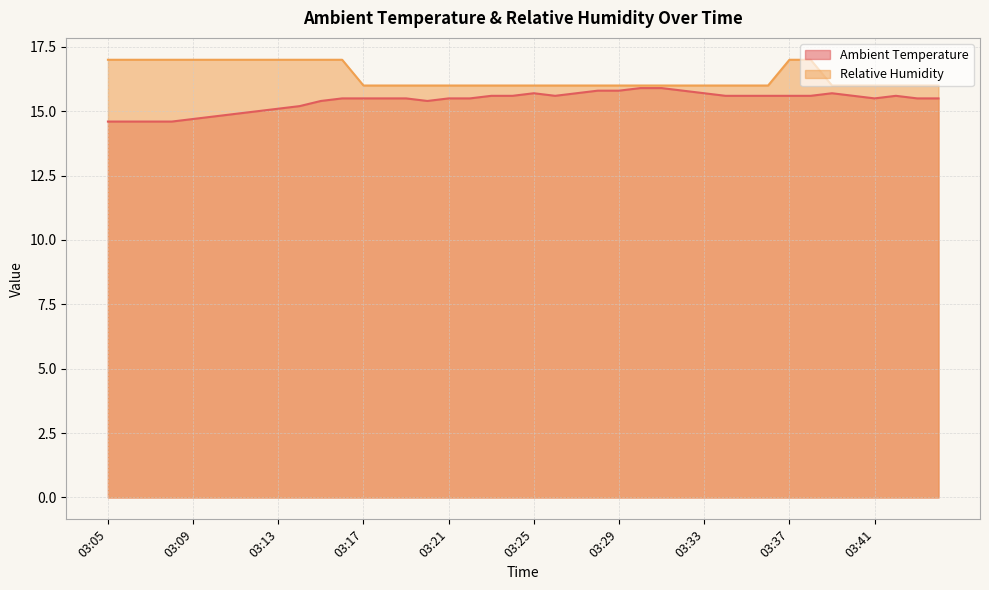

How many lines are shown in the chart?

2